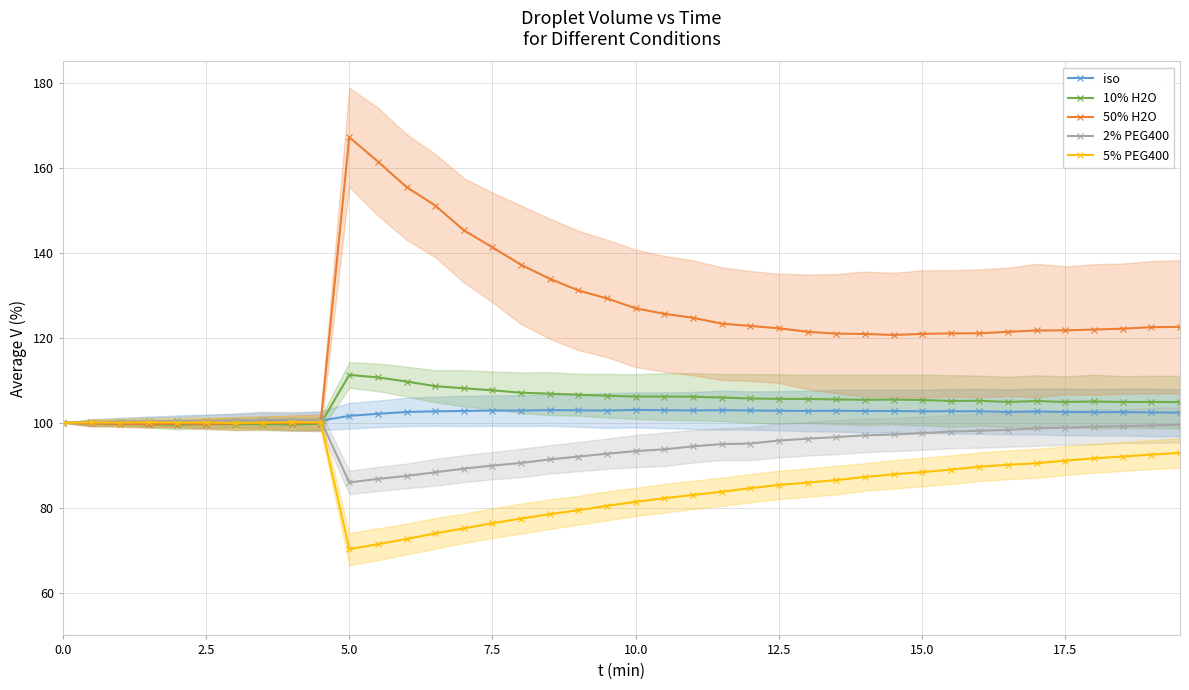

What is the maximum value shown in the chart?

167.2